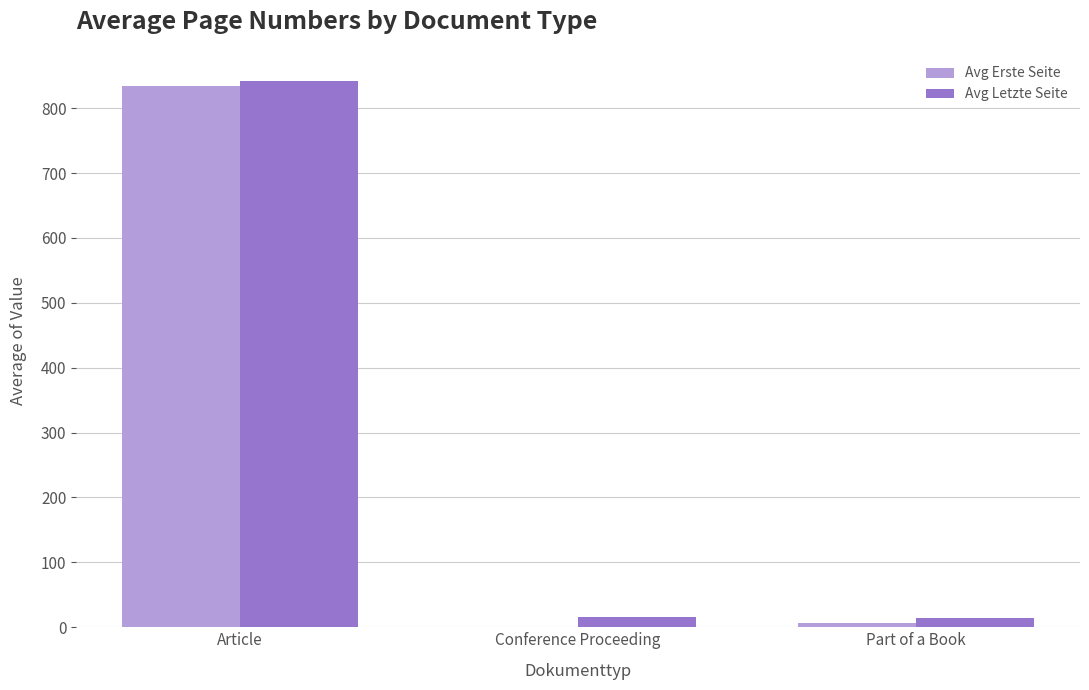

The Avg Letzte Seite series shows 841.4 at Article. True or false?

True